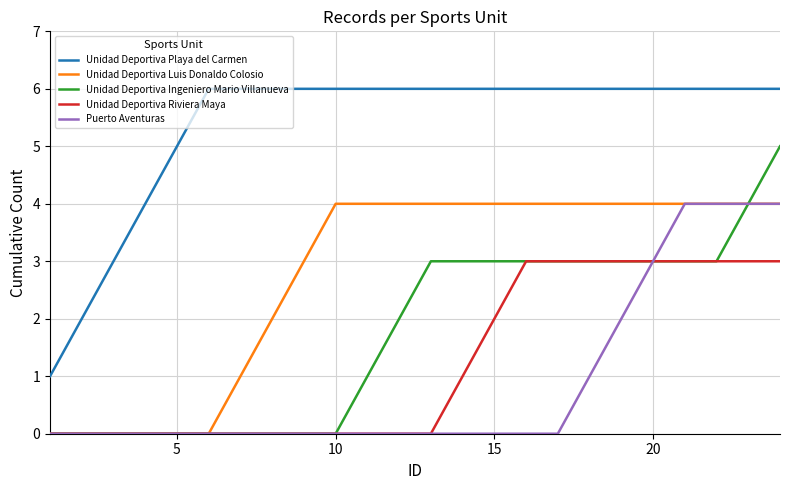

Reading left to right, extract all data points from this chart.

Unidad Deportiva Playa del Carmen: 1	2	3	4	5	6	6	6	6	6	6	6	6	6	6	6	6	6	6	6	6	6	6	6
Unidad Deportiva Luis Donaldo Colosio: 0	0	0	0	0	0	1	2	3	4	4	4	4	4	4	4	4	4	4	4	4	4	4	4
Unidad Deportiva Ingeniero Mario Villanueva: 0	0	0	0	0	0	0	0	0	0	1	2	3	3	3	3	3	3	3	3	3	3	4	5
Unidad Deportiva Riviera Maya: 0	0	0	0	0	0	0	0	0	0	0	0	0	1	2	3	3	3	3	3	3	3	3	3
Puerto Aventuras: 0	0	0	0	0	0	0	0	0	0	0	0	0	0	0	0	0	1	2	3	4	4	4	4